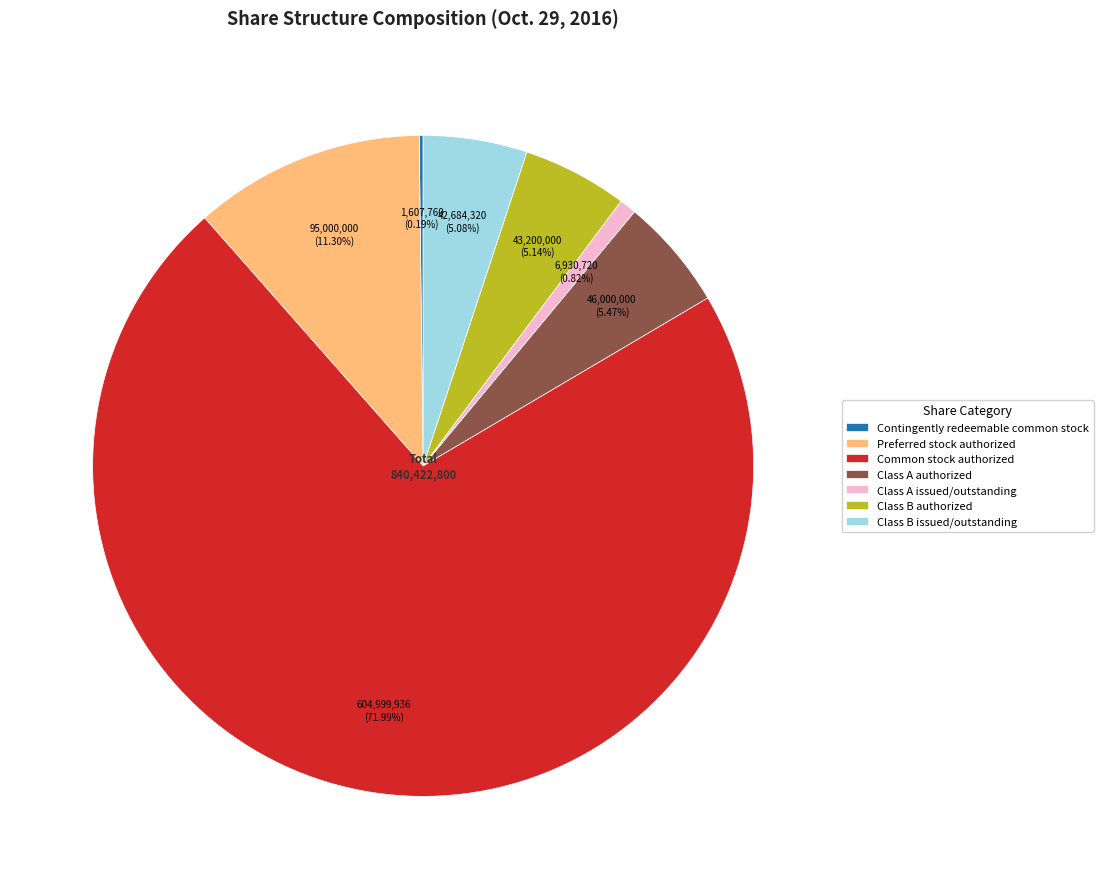

Is Preferred stock authorized the majority of the pie?

No